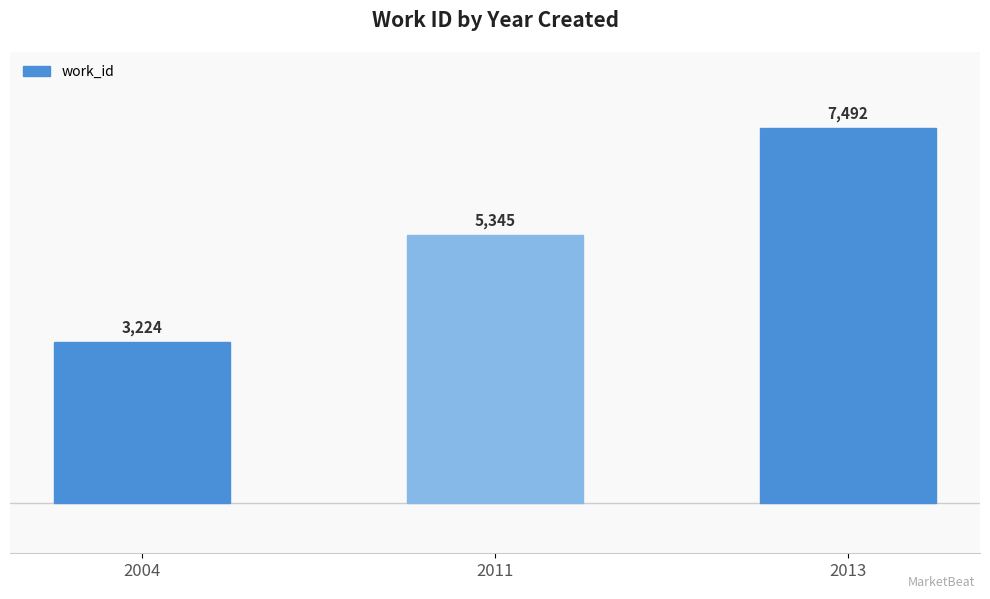

Rank the categories by value from highest to lowest.

2013, 2011, 2004